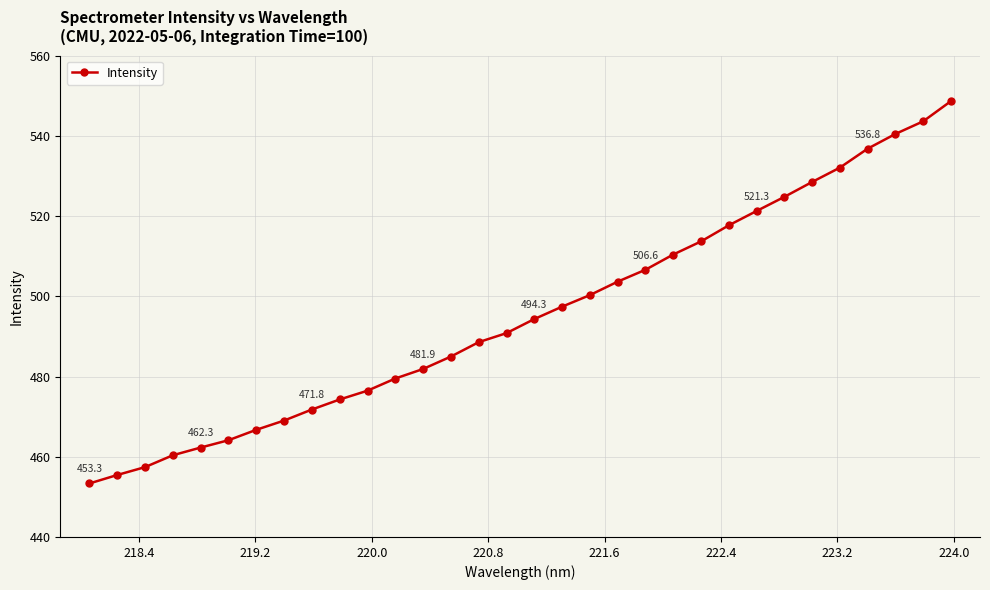

What is the value of the 30th point from the left?

540.5